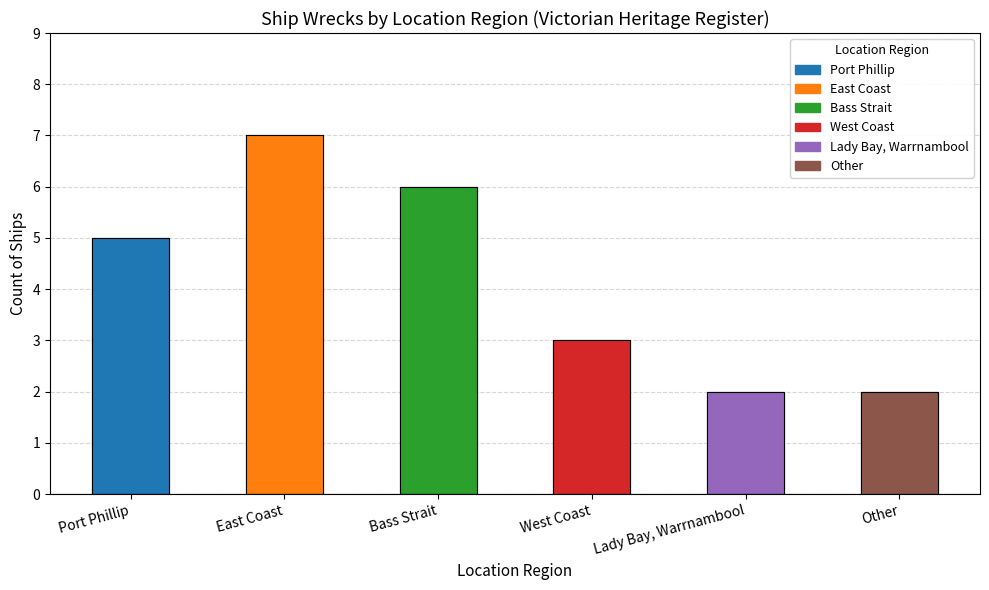

What is the value of the 5th bar from the left?

2